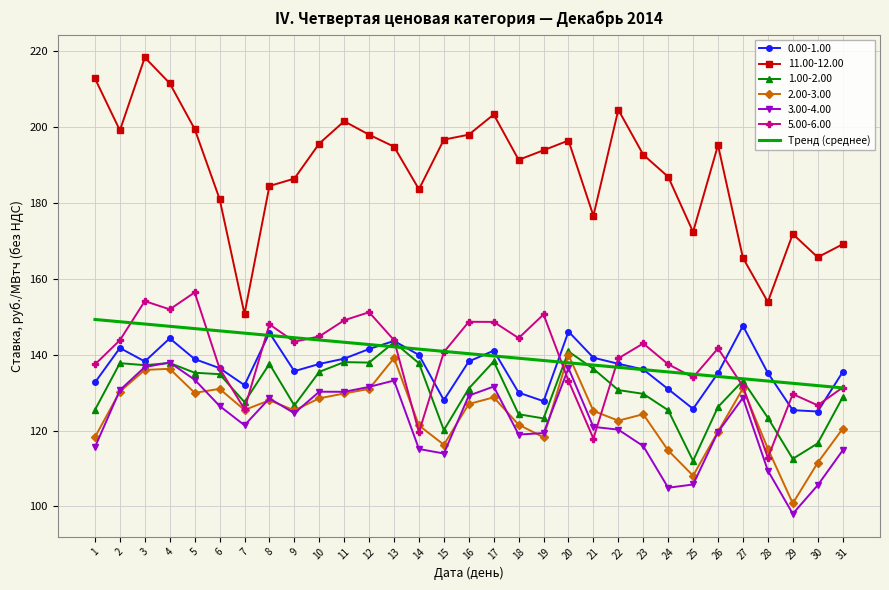

True or false: 1.00-2.00 and 11.00-12.00 cross at least once.

False